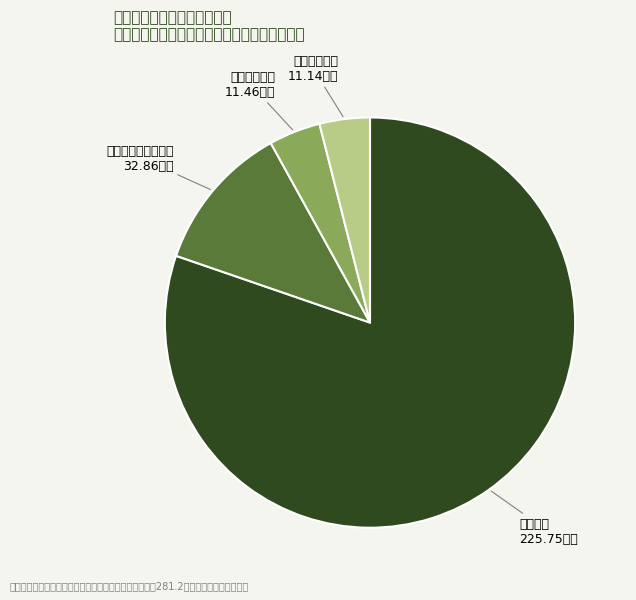

Rank the categories by value from highest to lowest.

教育支出, 社会保障和就业支出, 卫生健康支出, 住房保障支出